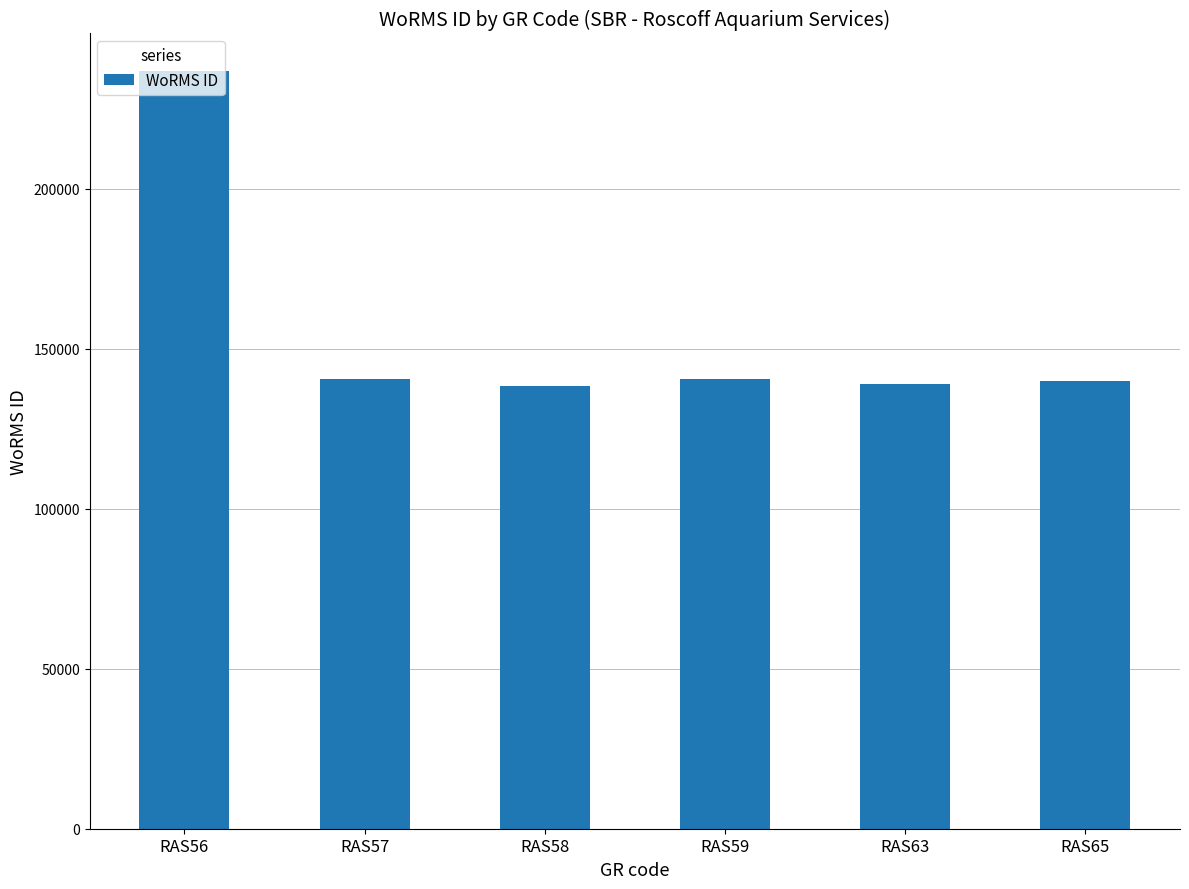

What is the minimum value shown in the chart?

138228